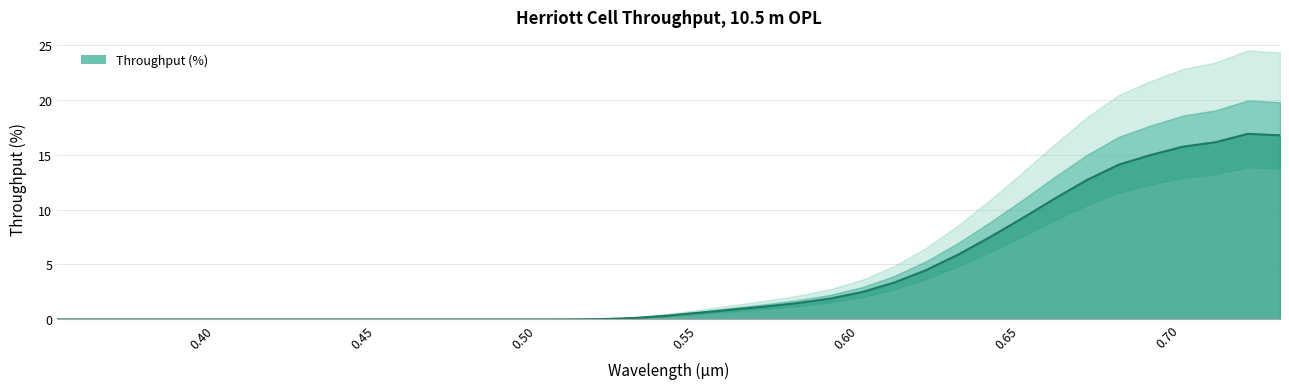

How many interior local valleys (lower than both neighbors) does the data have?

1